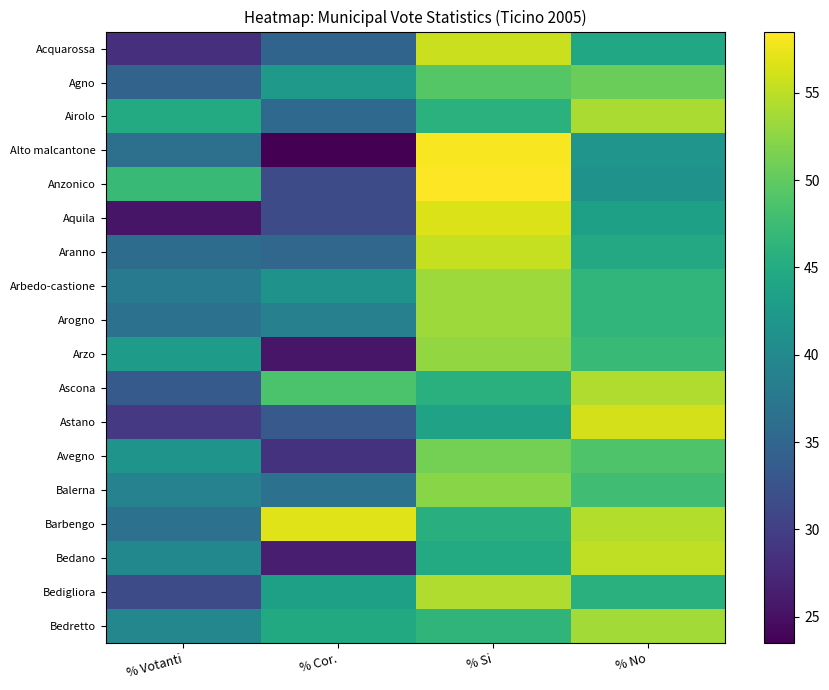

Which series has the largest range (max minus min)?

Alto malcantone